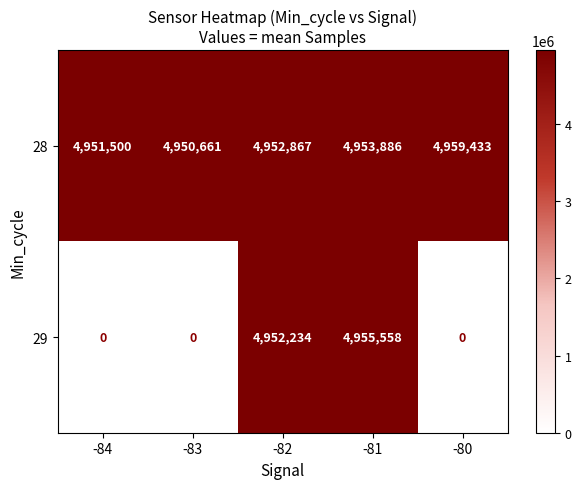

Which series has the largest total across all categories?

28